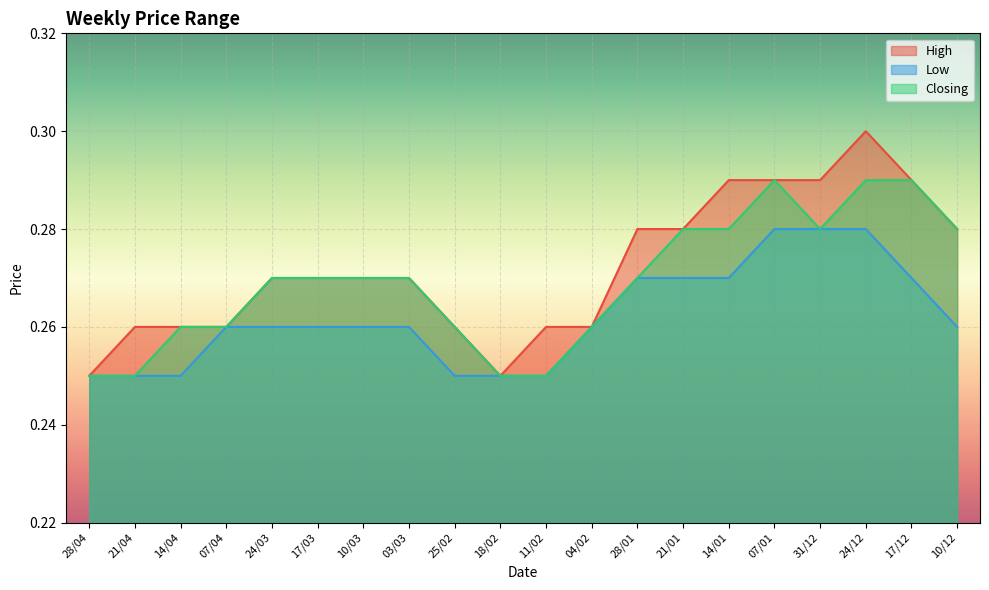

Rank the series by their maximum value, from lowest to highest.

Low, Closing, High